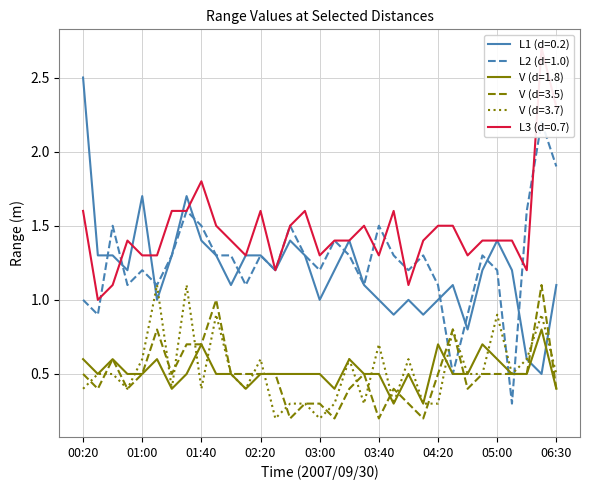

Is the value of 0.200 at 05:10 greater than the value of 3.500 at 03:40?

Yes